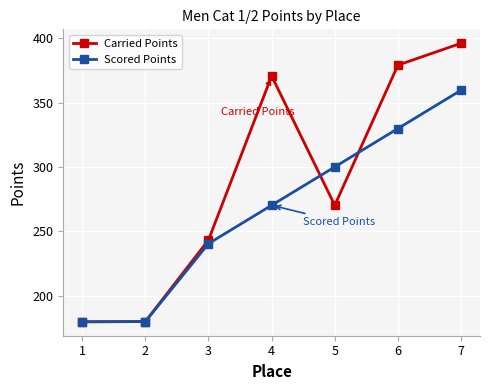

The value of Carried Points at 7 is 396.0. True or false?

True